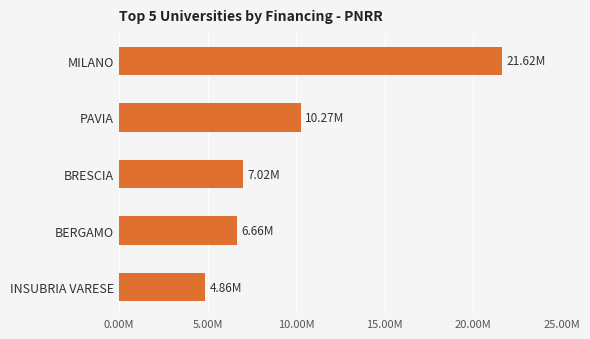

At which label is the value closest to 13239268?

PAVIA